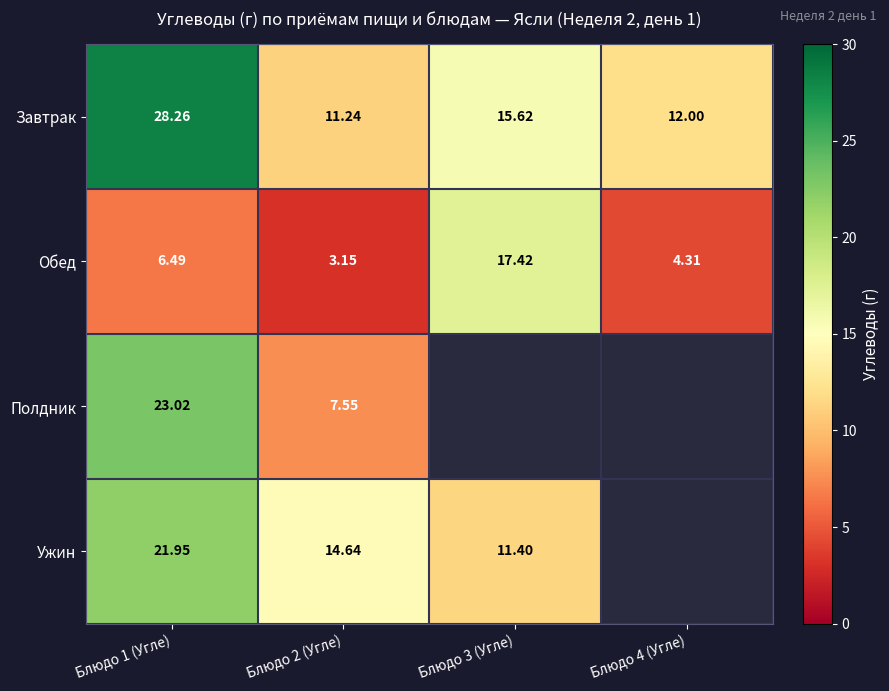

How many data points does each series have?

4